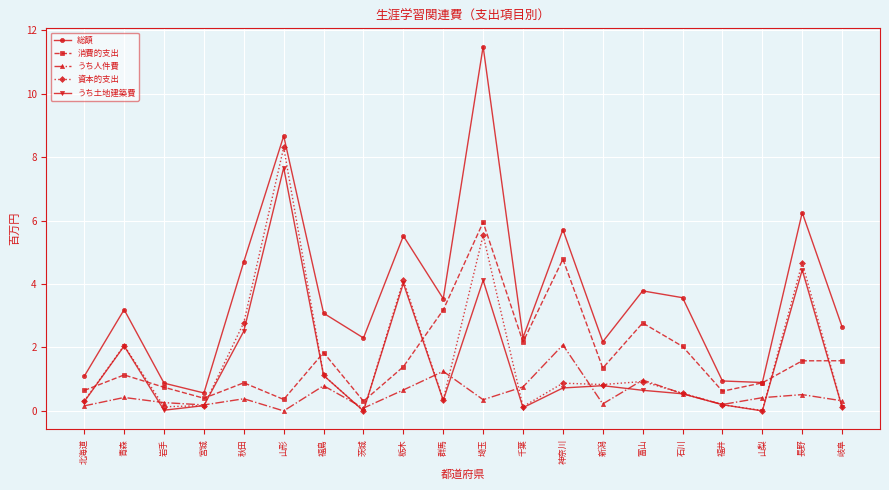

How many lines are shown in the chart?

5